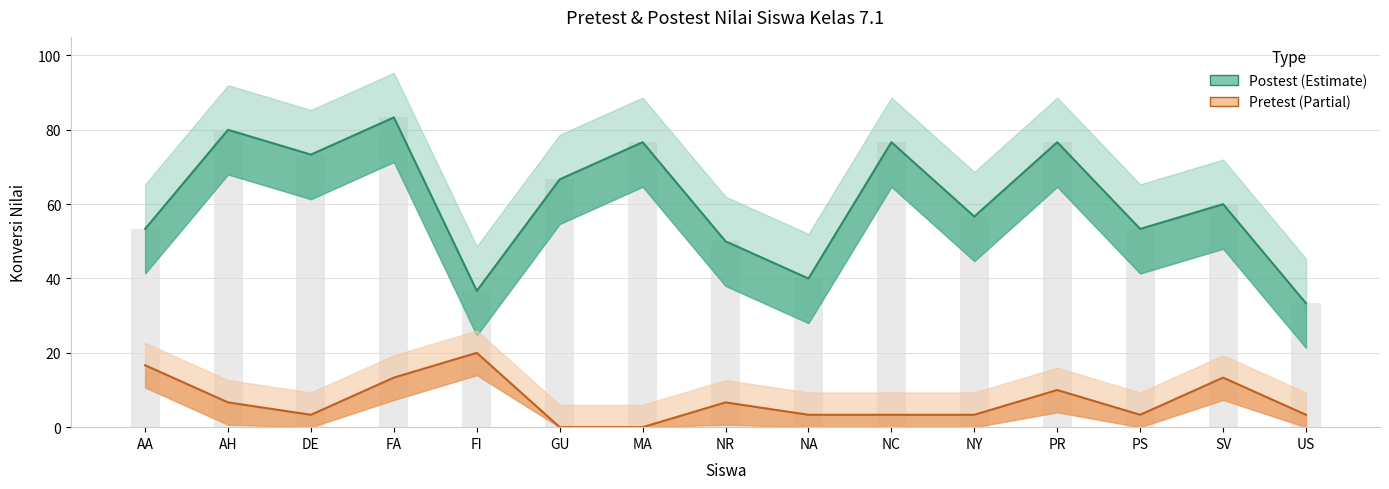

True or false: Pretest has a value of 24.7 at AA.

False